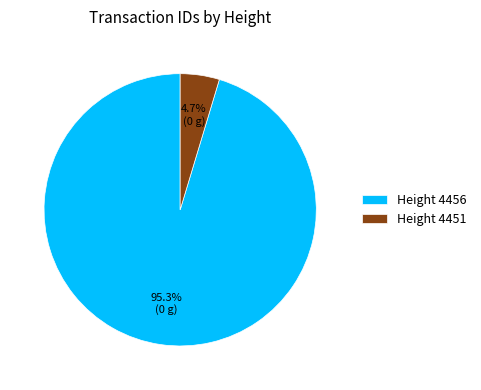

Rank the categories by value from highest to lowest.

Height 4456, Height 4451